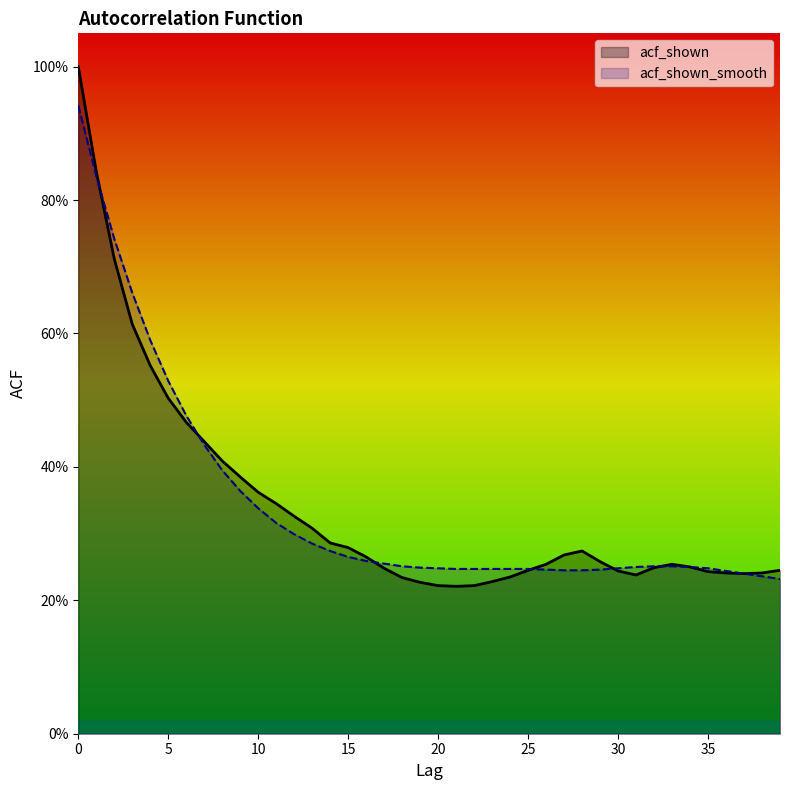

Reading right to left, list all the values displayed in this chart.

acf_shown: 39=0.2	38=0.2	37=0.2	36=0.2	35=0.2	34=0.2	33=0.3	32=0.2	31=0.2	30=0.2	29=0.3	28=0.3	27=0.3	26=0.3	25=0.2	24=0.2	23=0.2	22=0.2	21=0.2	20=0.2	19=0.2	18=0.2	17=0.2	16=0.3	15=0.3	14=0.3	13=0.3	12=0.3	11=0.3	10=0.4	9=0.4	8=0.4	7=0.4	6=0.5	5=0.5	4=0.6	3=0.6	2=0.7	1=0.8	0=1.0
acf_shown_smooth: 39=0.2	38=0.2	37=0.2	36=0.2	35=0.2	34=0.2	33=0.3	32=0.3	31=0.2	30=0.2	29=0.2	28=0.2	27=0.2	26=0.2	25=0.2	24=0.2	23=0.2	22=0.2	21=0.2	20=0.2	19=0.2	18=0.3	17=0.3	16=0.3	15=0.3	14=0.3	13=0.3	12=0.3	11=0.3	10=0.3	9=0.4	8=0.4	7=0.4	6=0.5	5=0.5	4=0.6	3=0.7	2=0.7	1=0.8	0=0.9